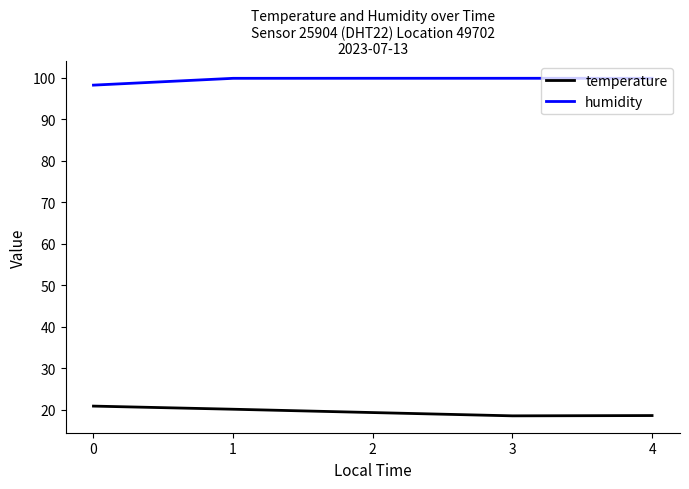

What is the highest value of the temperature series?

20.8